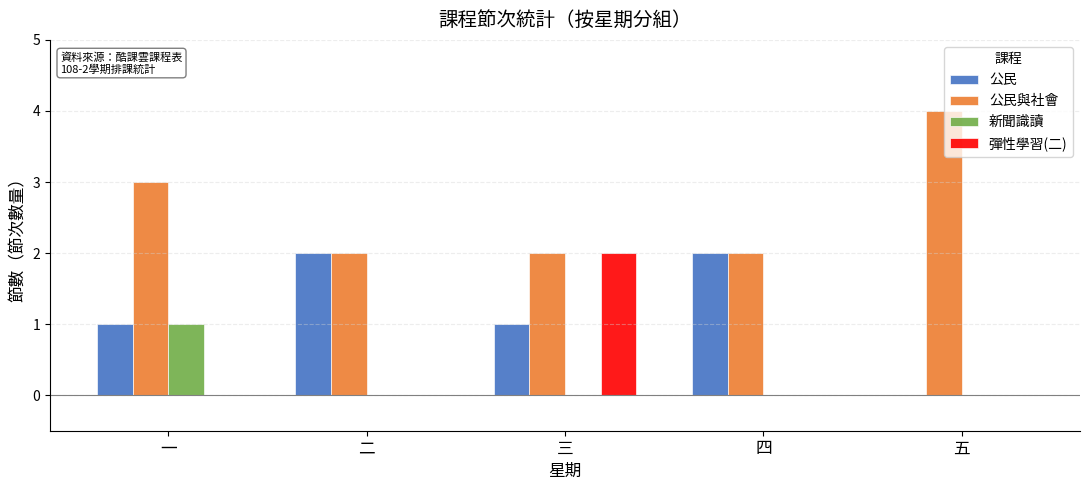

The value of 公民與社會 at 三 is 2. True or false?

True